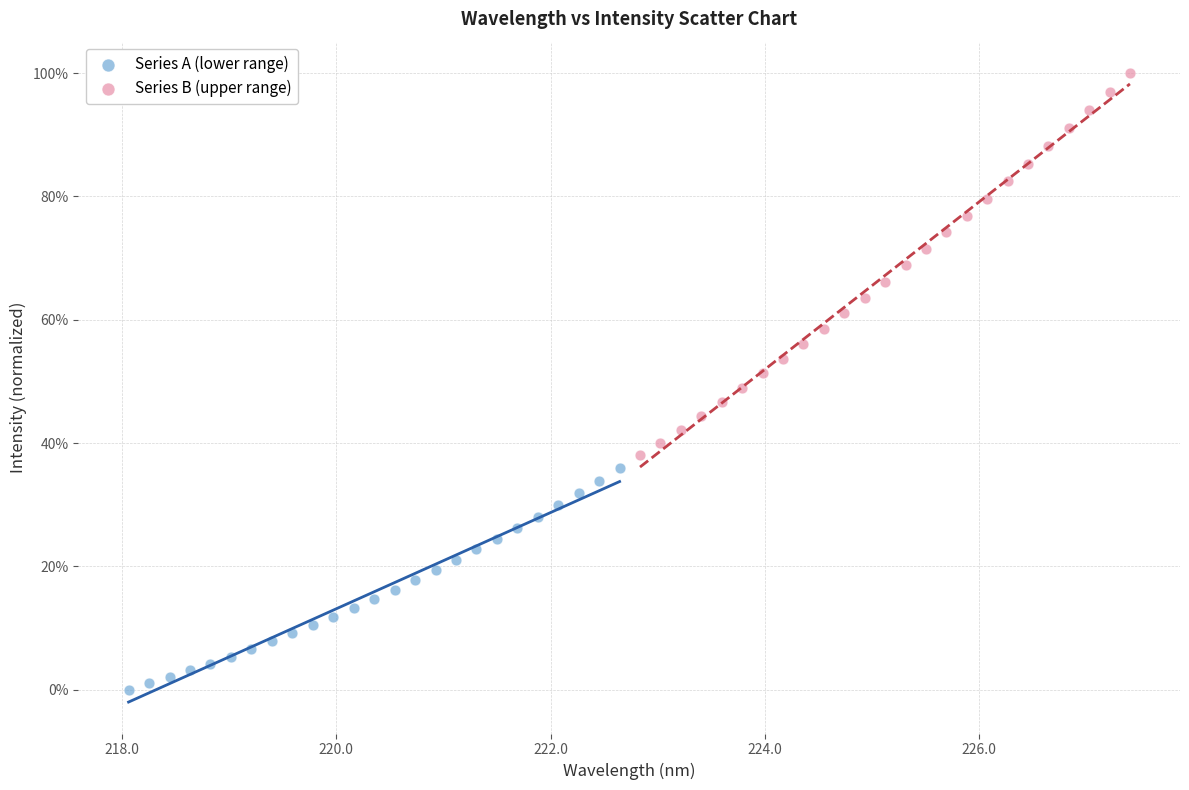

Which series has the widest spread of Y values?

Series B (upper range)